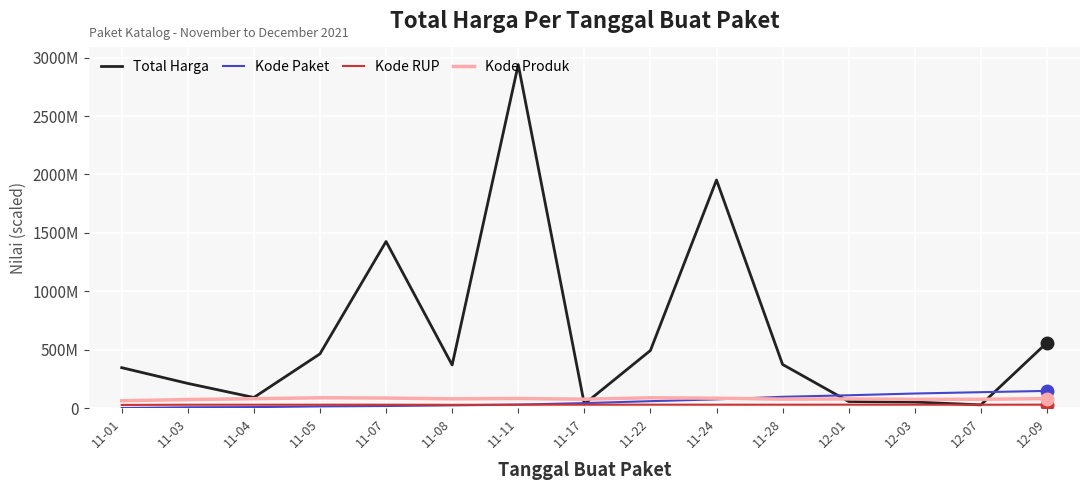

Reading left to right, what are all the values shown in this chart?

Total Harga: 345987500.0	211162945.0	90672075.0	464002100.0	1425867900.0	368985800.0	2939953240.0	34292000.0	493000000.0	1952327200.0	373404000.0	56152800.0	51601000.0	27412000.0	559971000.0
Kode Paket: 602933.2	6651004.6	8428625.4	14453458.2	17810615.8	23461989.9	29850933.0	42466826.4	59103337.0	74683523.3	96449201.1	109619507.3	124697602.2	136060696.7	146997662.0
Kode RUP: 26891133.2	28721938.3	28721938.3	28992269.2	29046373.9	28046353.5	28960501.2	29034746.3	29244108.2	28973660.9	28983692.4	29348207.3	29140407.1	28721938.3	29399532.4
Kode Produk: 62658045.6	73082649.3	80303045.0	88198597.2	86009864.0	79217372.0	81969804.6	75809283.0	88198365.0	84788157.1	76533848.8	78424767.5	74707485.6	75301779.3	81463665.2